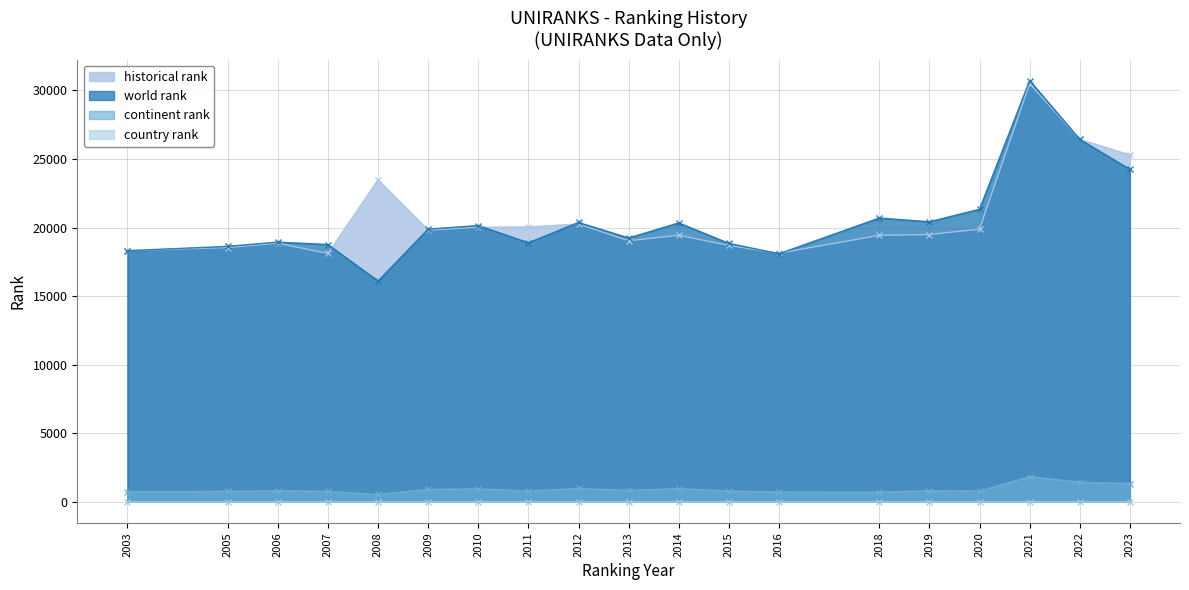

Reading left to right, extract all data points from this chart.

world rank: 2003=18314.0	2005=18628.0	2006=18938.0	2007=18764.0	2008=16103.0	2009=19887.0	2010=20143.0	2011=18893.0	2012=20372.0	2013=19241.0	2014=20341.0	2015=18844.0	2016=18091.0	2018=20697.0	2019=20421.0	2020=21337.0	2021=30720.0	2022=26431.0	2023=24244.0
continent rank: 2003=730.0	2005=764.0	2006=800.0	2007=765.0	2008=532.0	2009=904.0	2010=938.0	2011=787.0	2012=970.0	2013=826.0	2014=960.0	2015=785.0	2016=714.0	2018=701.0	2019=810.0	2020=782.0	2021=1835.0	2022=1425.0	2023=1333.0
country rank: 2003=1.0	2005=1.0	2006=1.0	2007=1.0	2008=1.0	2009=1.0	2010=1.0	2011=1.0	2012=1.0	2013=1.0	2014=1.0	2015=1.0	2016=1.0	2018=1.0	2019=1.0	2020=1.0	2021=4.0	2022=2.0	2023=2.0
historical rank: 2003=18314.0	2005=18545.5	2006=18859.5	2007=18111.5	2008=23480.0	2009=19809.0	2010=20028.5	2011=20041.0	2012=20260.5	2013=19037.5	2014=19441.0	2015=18694.0	2016=18129.5	2018=19433.0	2019=19491.0	2020=19885.0	2021=30501.5	2022=26431.0	2023=25303.0